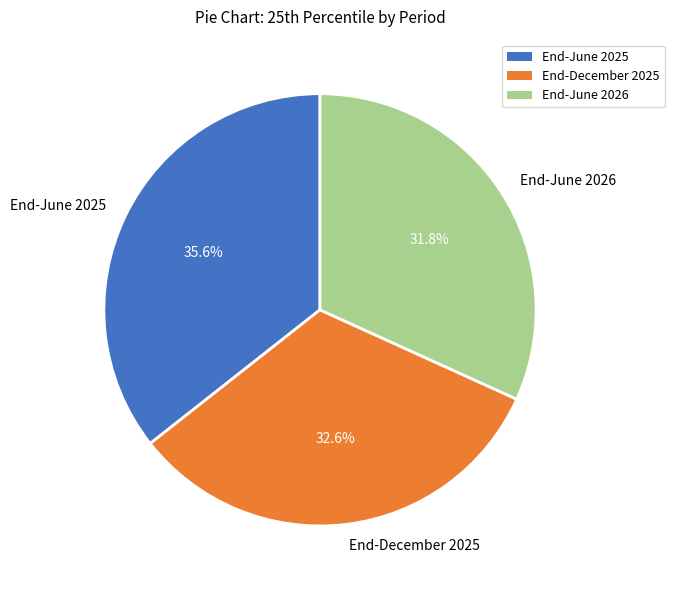

Does End-June 2026 represent more than half of the total?

No